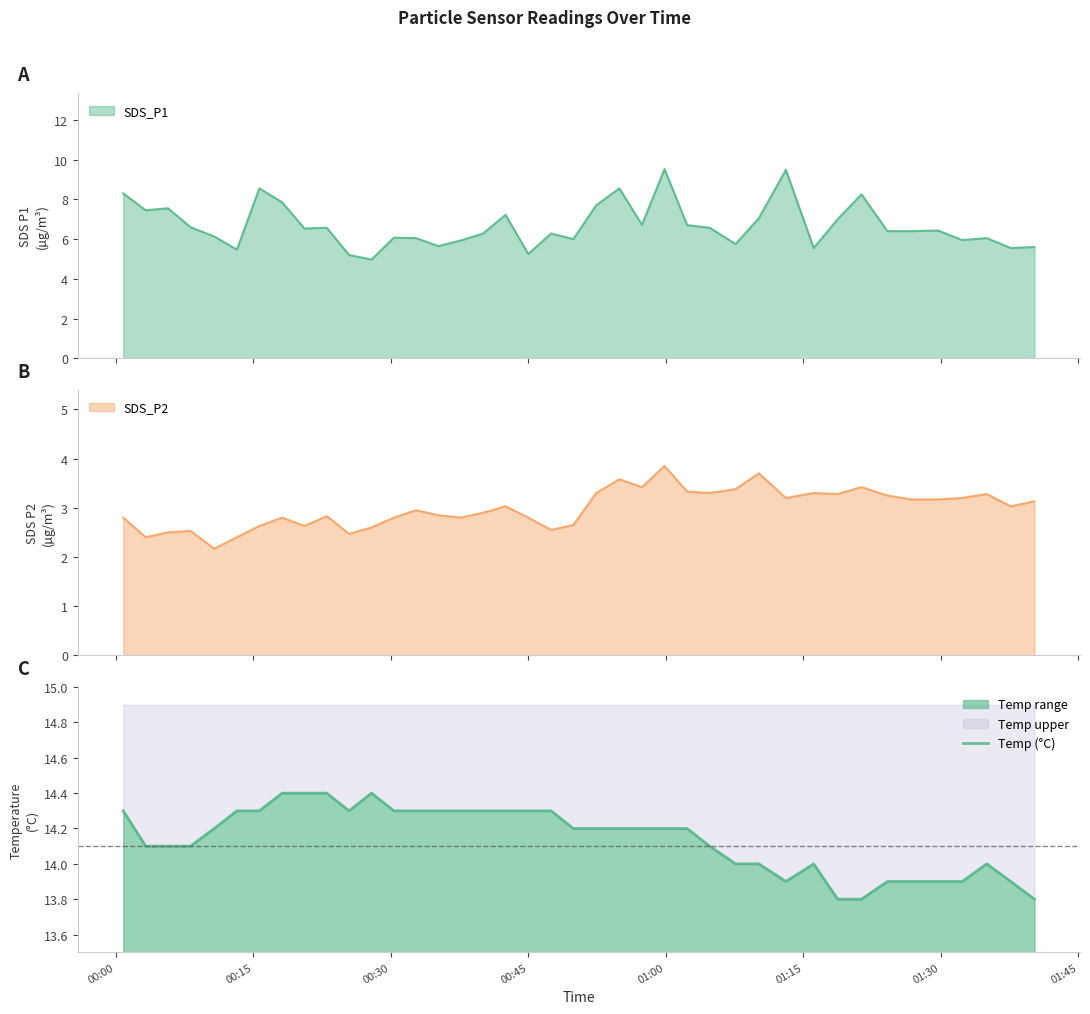

Reading right to left, extract all data points from this chart.

13.8	13.9	14.0	13.9	13.9	13.9	13.9	13.8	13.8	14.0	13.9	14.0	14.0	14.1	14.2	14.2	14.2	14.2	14.2	14.2	14.3	14.3	14.3	14.3	14.3	14.3	14.3	14.3	14.4	14.3	14.4	14.4	14.4	14.3	14.3	14.2	14.1	14.1	14.1	14.3